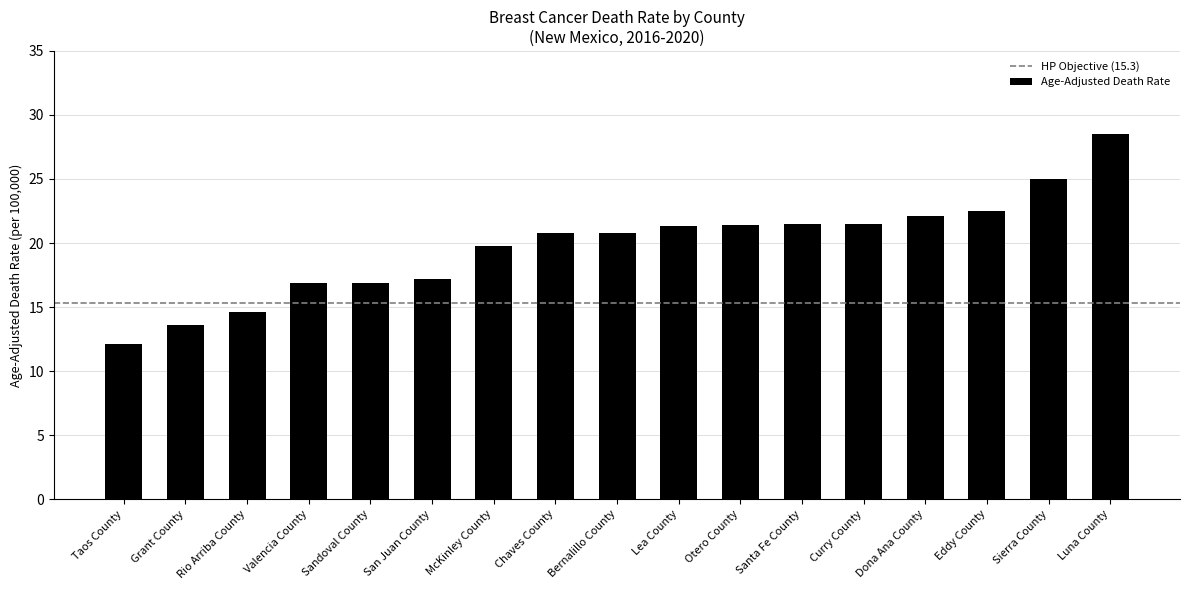

Which has a higher value, Grant County or Lea County?

Lea County